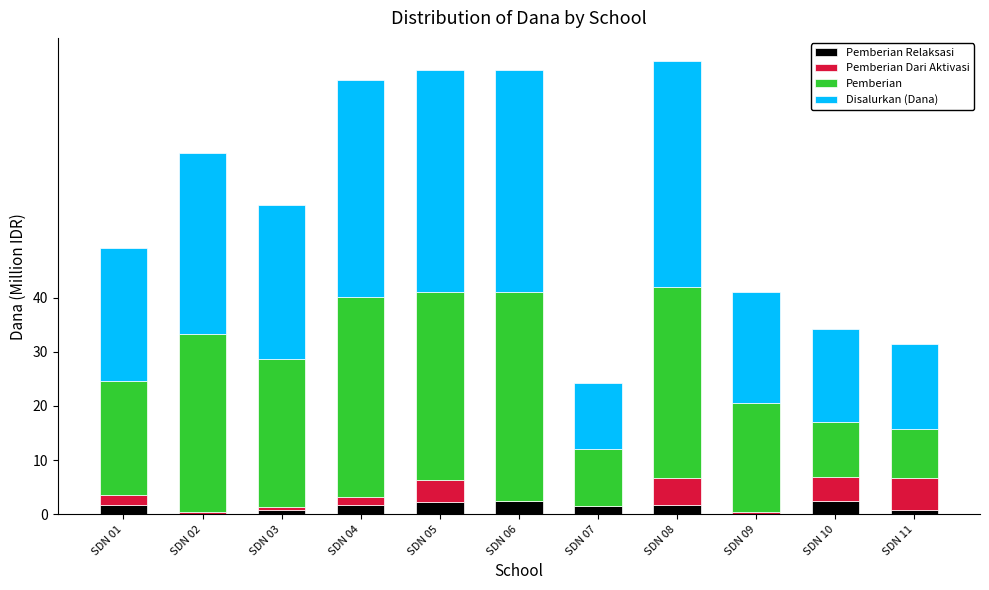

What is the total value across all series at SDN 05?

81.9